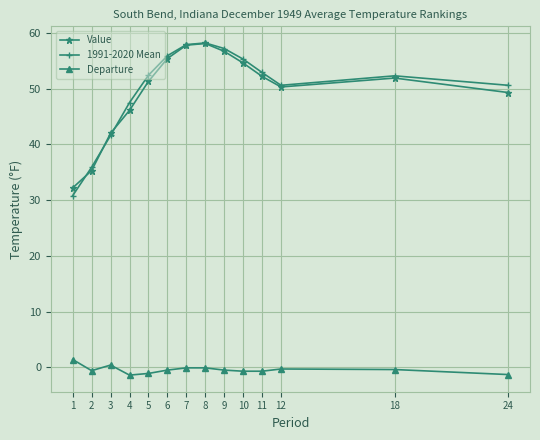

True or false: Departure and 1991-2020 Mean intersect in this chart.

False